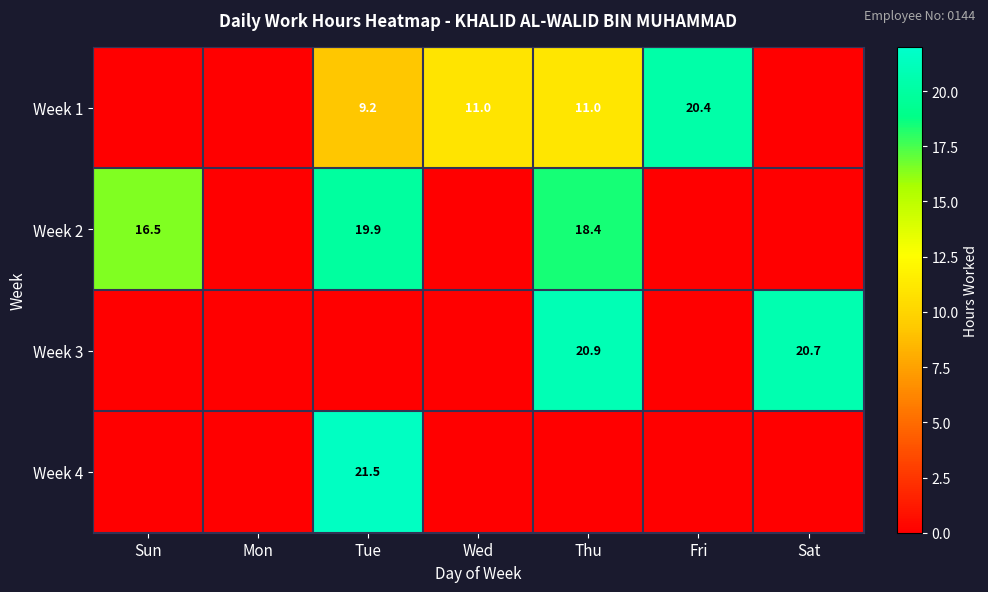

True or false: Week 3 has a value of 20.7 at Sat.

True